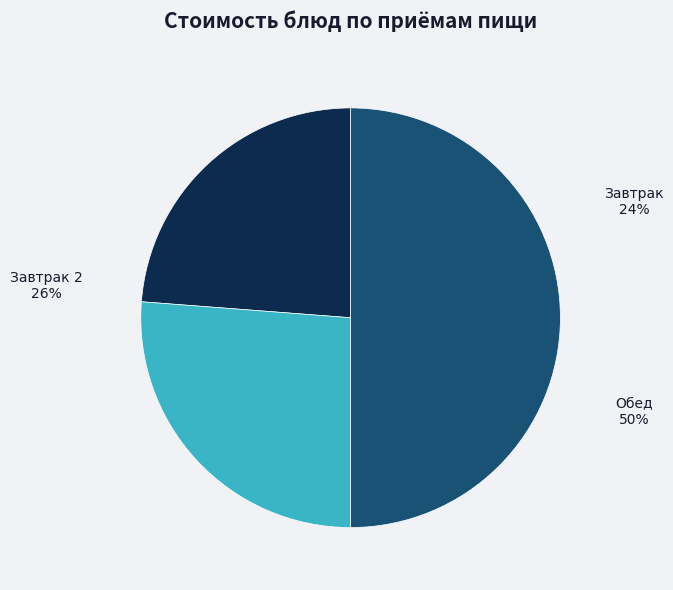

Do Обед and Завтрак 2 together represent more than half of the pie?

Yes